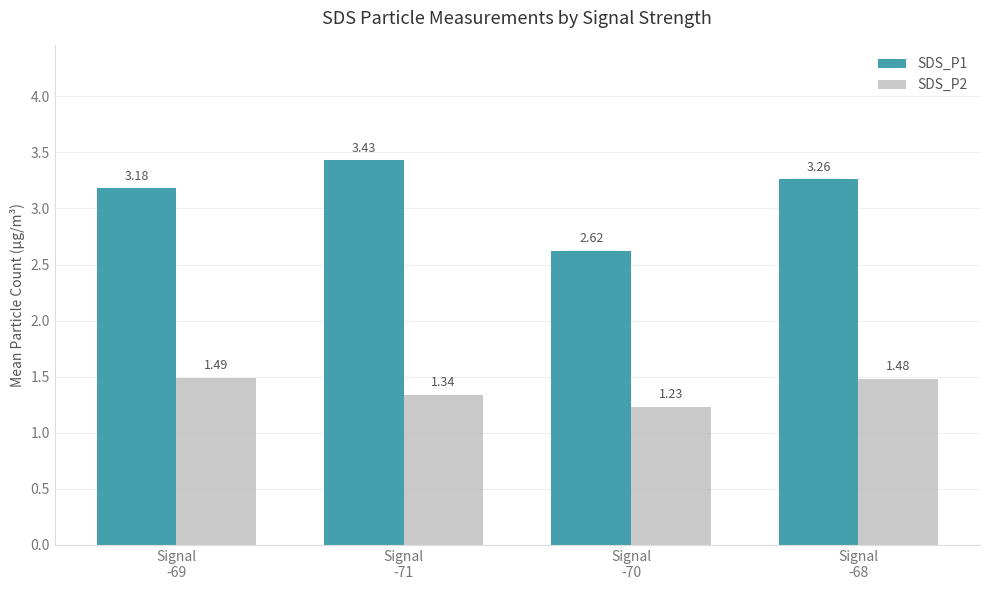

Where is SDS_P1 nearest to the value 3?

Signal
-69